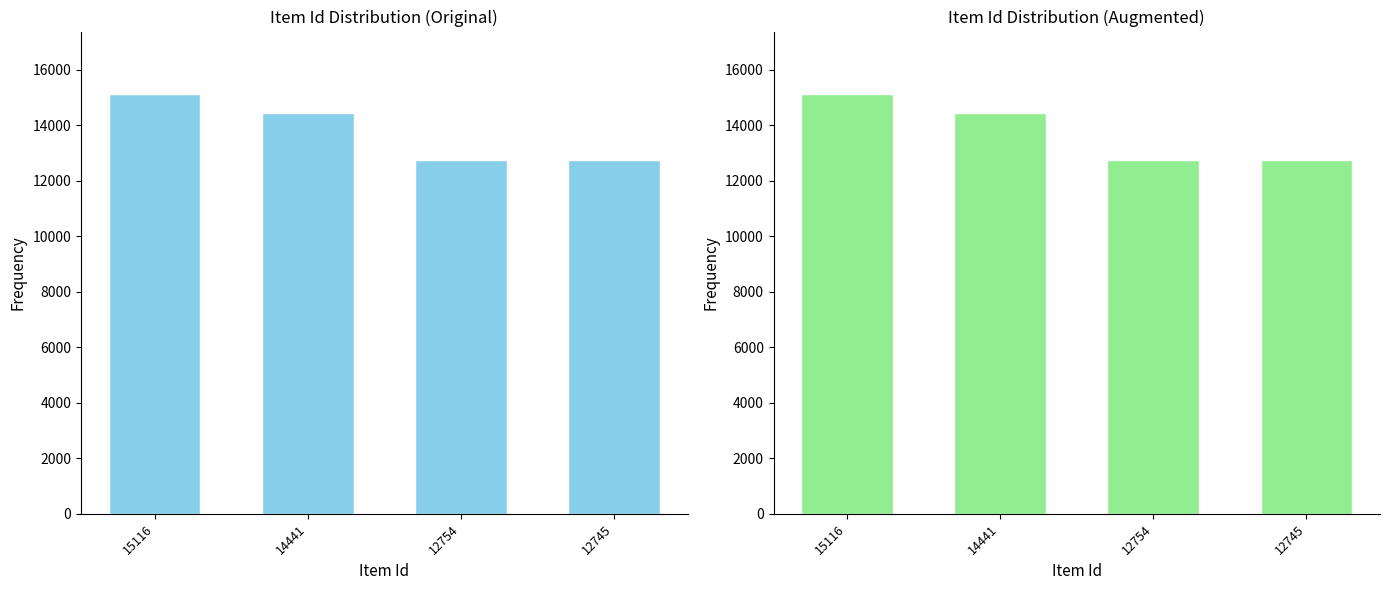

List the labels in order of value, smallest first.

12745, 12754, 14441, 15116